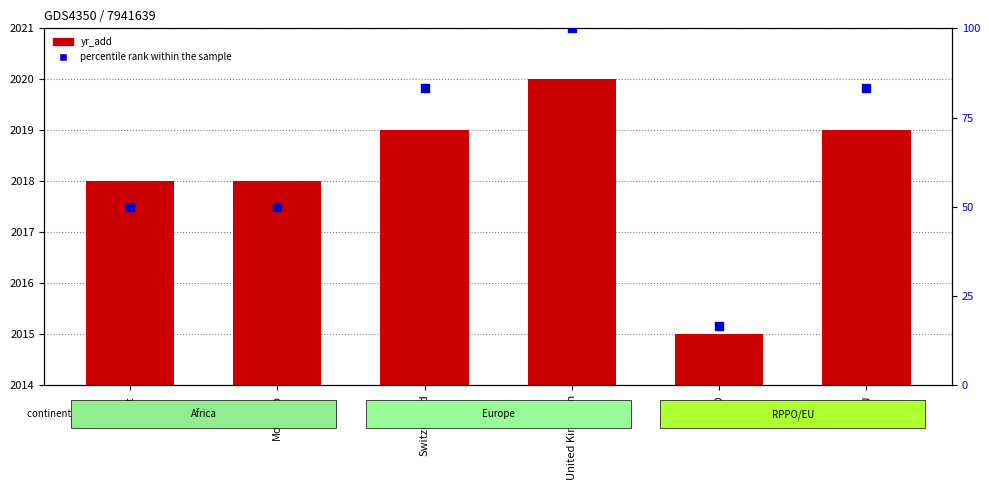

At which category is the sum across all series the highest?

United Kingdom